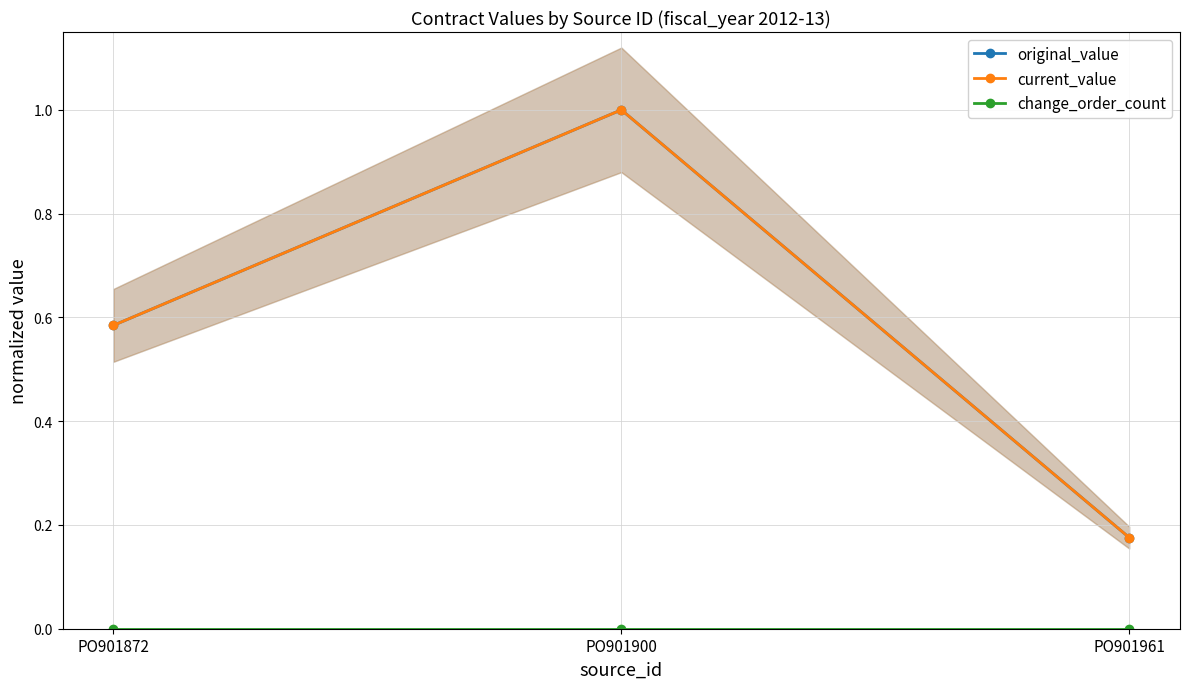

What is the value of the original_value point at the 2nd from the left?

1.0